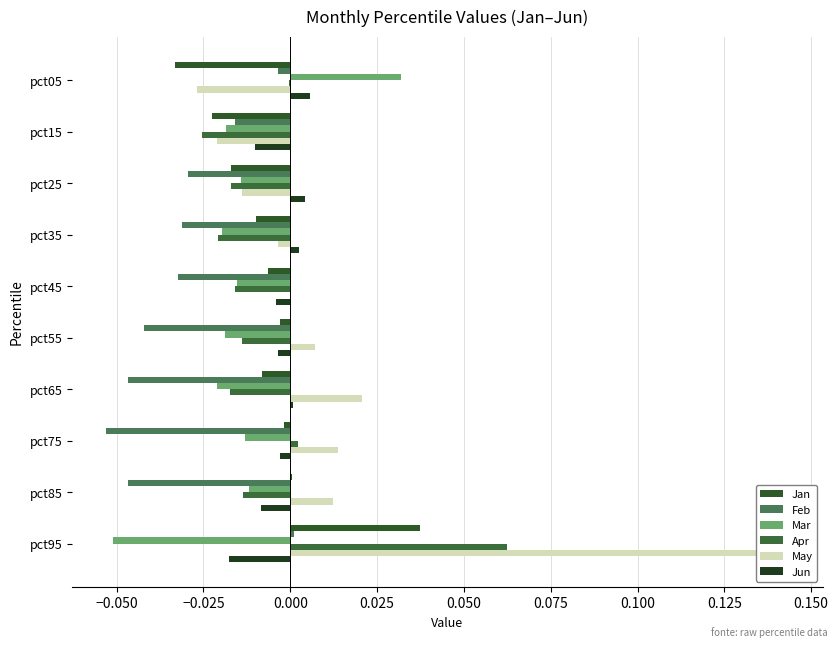

Which series changed the most between pct25 and pct75?

May